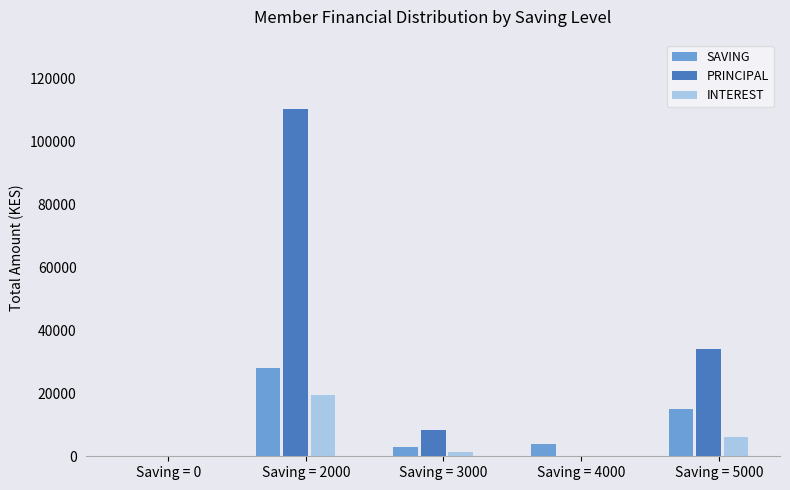

True or false: SAVING has a value of 15000 at Saving = 5000.

True